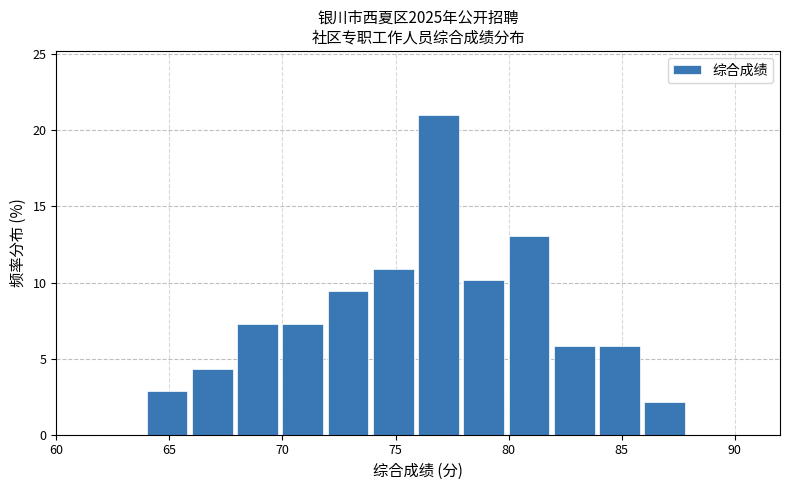

Reading left to right, transcribe this chart: for each bar, give the range it covers on the x-axis and its height. The values are not printed on the chart, so give them approximately, as read against the axis.

60 to 62: 0
62 to 64: 0
64 to 66: 3.0
66 to 68: 4.5
68 to 70: 7.0
70 to 72: 7.0
72 to 74: 9.5
74 to 76: 11.0
76 to 78: 21.0
78 to 80: 10.0
80 to 82: 13.0
82 to 84: 6.0
84 to 86: 6.0
86 to 88: 2.0
88 to 90: 0